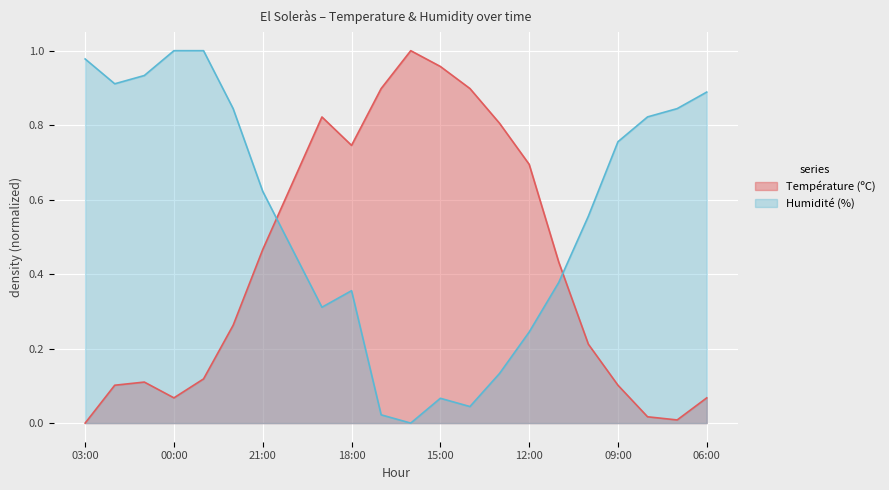

What is the total value across all series at 18:00?

1.1